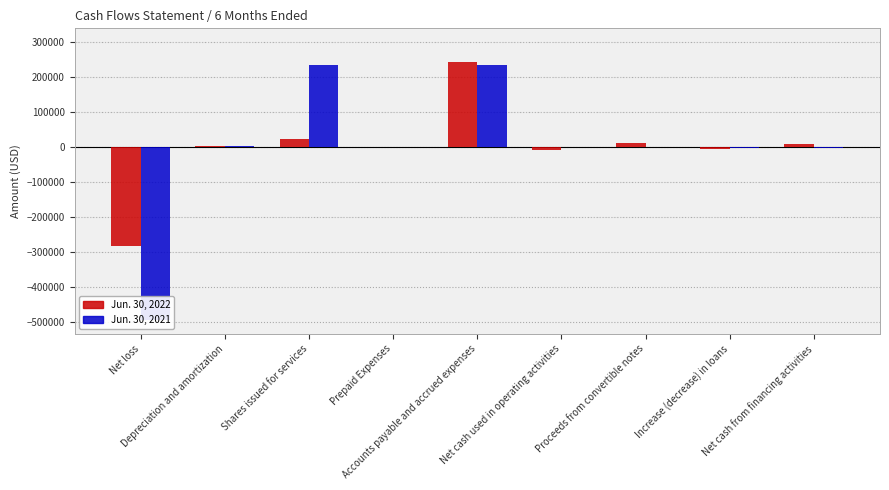

Rank the categories by Jun. 30, 2022 value from lowest to highest.

Net loss, Net cash used in operating activities, Increase (decrease) in loans, Prepaid Expenses, Depreciation and amortization, Net cash from financing activities, Proceeds from convertible notes, Shares issued for services, Accounts payable and accrued expenses